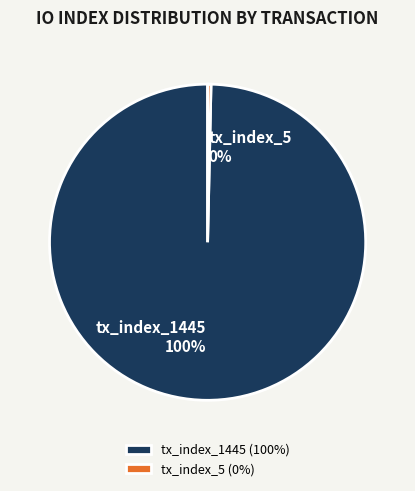

Rank the categories by value from lowest to highest.

tx_index_5, tx_index_1445